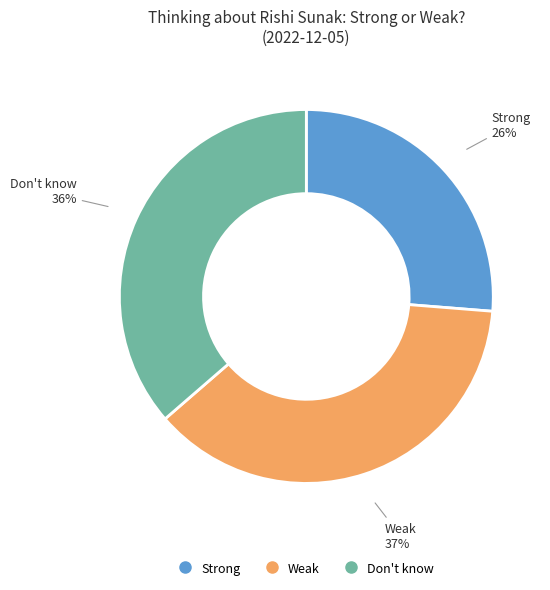

To the nearest percent, what is the combined percentage of Strong and Weak?

64%